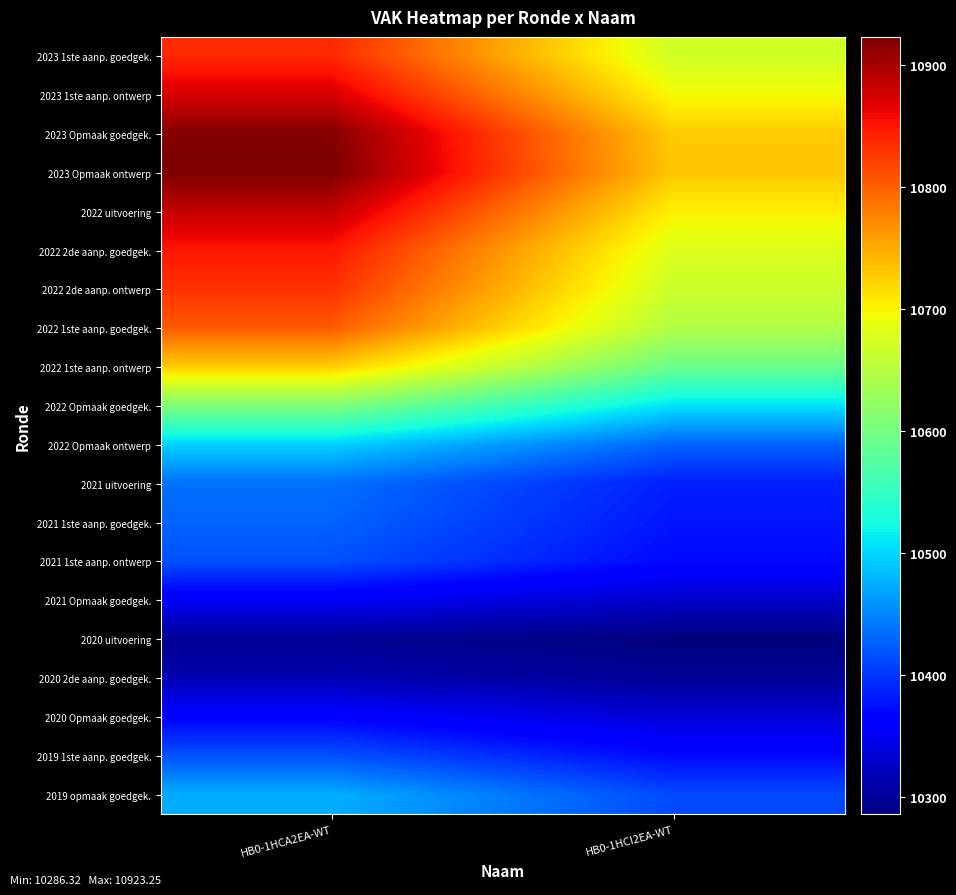

Rank the series at HB0-1HCI2EA-WT from lowest to highest value.

2020 uitvoering, 2020 2de aanp. goedgek., 2021 Opmaak goedgek., 2020 Opmaak goedgek., 2021 1ste aanp. ontwerp, 2019 1ste aanp. goedgek., 2021 1ste aanp. goedgek., 2021 uitvoering, 2019 opmaak goedgek., 2022 Opmaak ontwerp, 2022 Opmaak goedgek., 2022 1ste aanp. ontwerp, 2022 1ste aanp. goedgek., 2022 2de aanp. ontwerp, 2023 1ste aanp. goedgek., 2022 2de aanp. goedgek., 2023 1ste aanp. ontwerp, 2022 uitvoering, 2023 Opmaak goedgek., 2023 Opmaak ontwerp